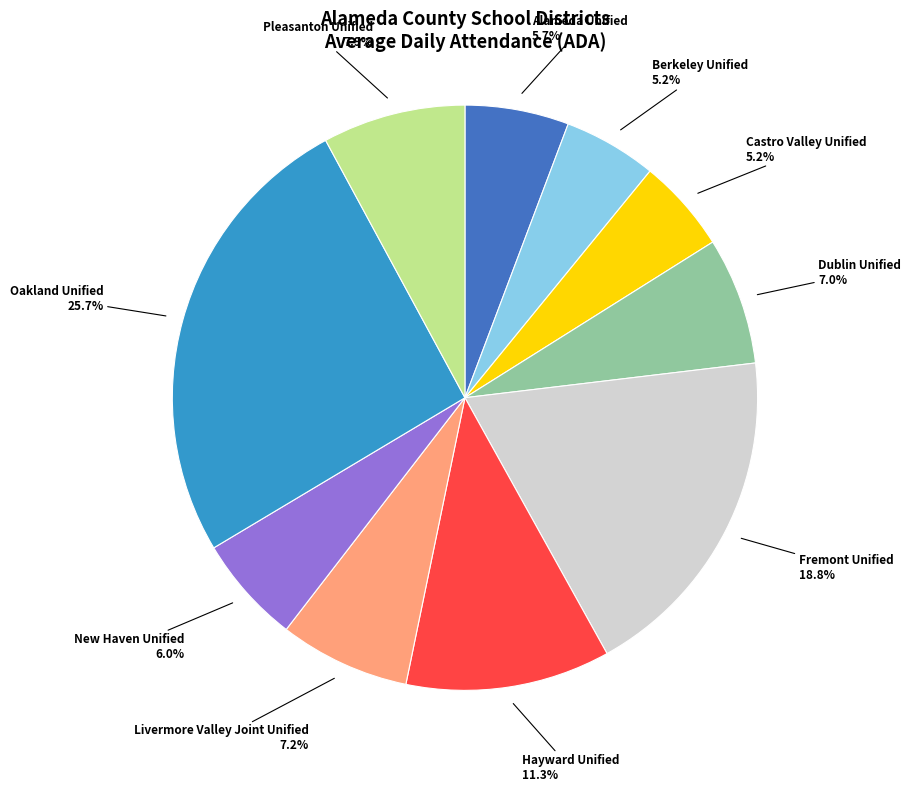

Count the number of slices in the pie.

10